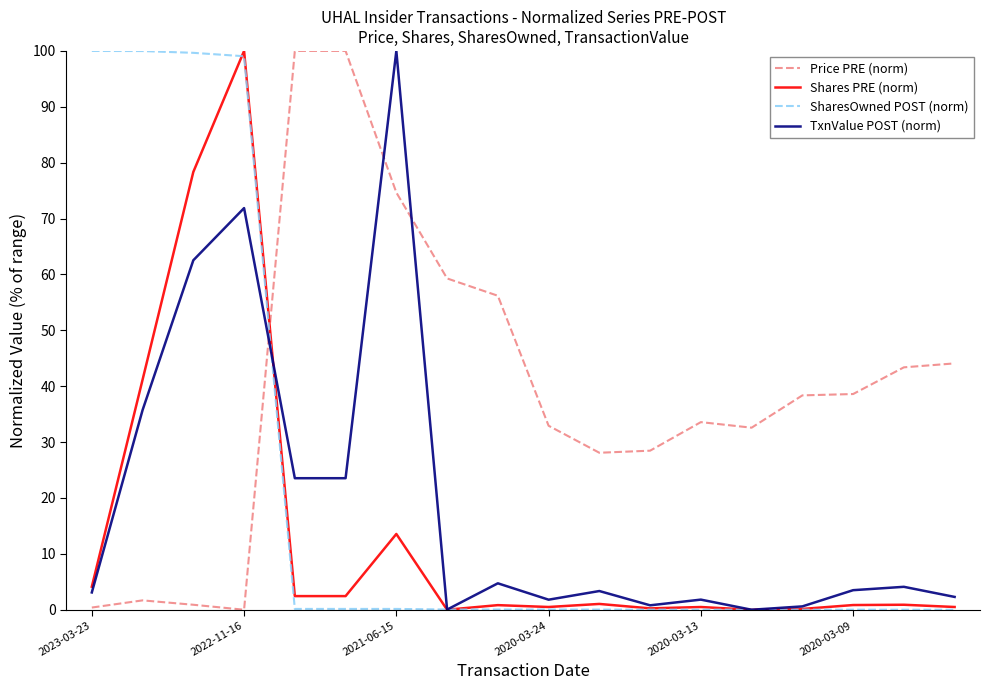

True or false: Price PRE (norm) and TxnValue POST (norm) intersect in this chart.

True